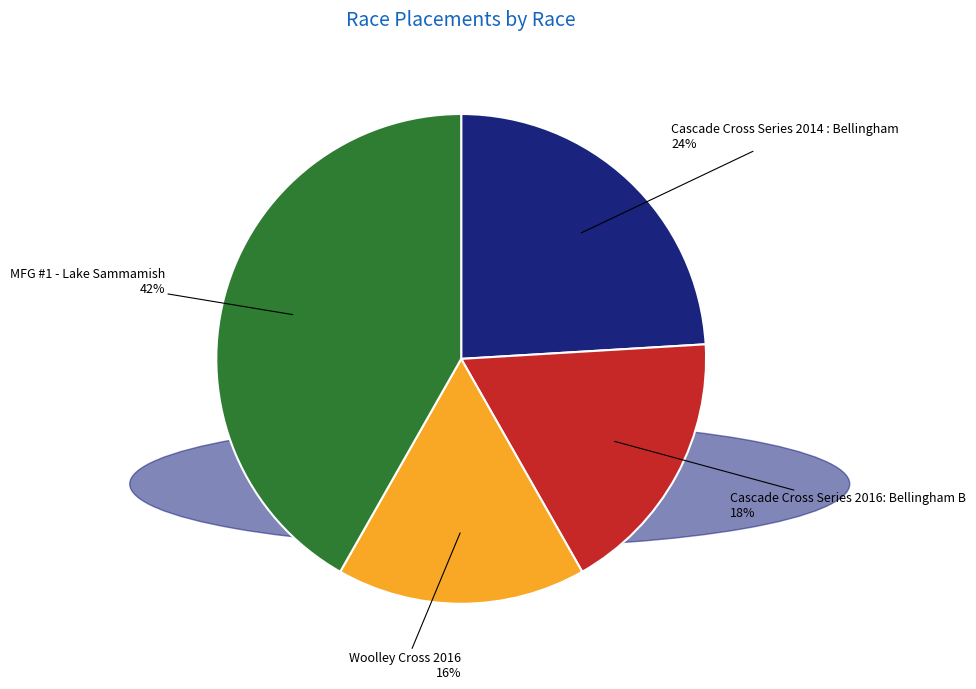

Which category has the biggest portion of the pie?

MFG #1 - Lake Sammamish